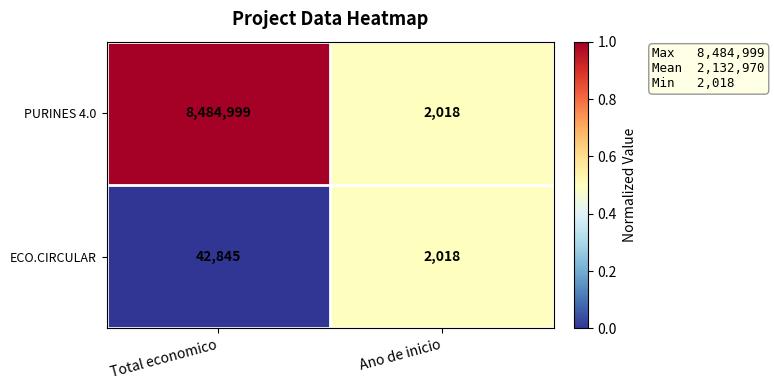

Reading right to left, transcribe all the data shown in this chart.

PURINES 4.0: Ano de inicio=2018	Total economico=8484999
ECO.CIRCULAR: Ano de inicio=2018	Total economico=42845